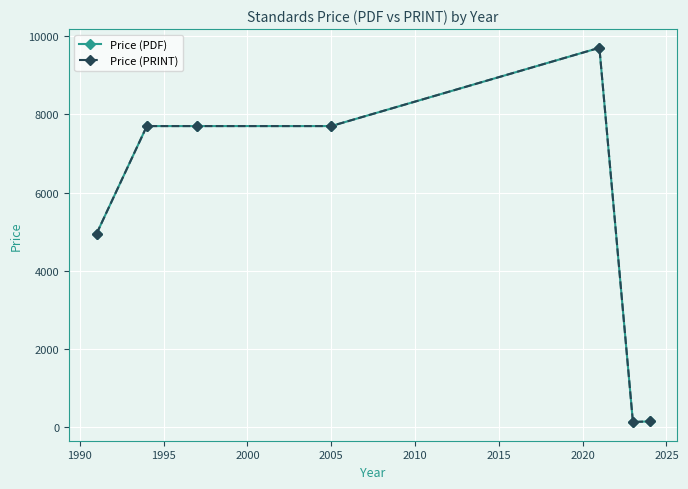

Reading right to left, what are all the values shown in this chart?

Price (PDF): 156.2	139.4	9700.0	7700.0	7700.0	7700.0	4950.0
Price (PRINT): 156.2	139.4	9700.0	7700.0	7700.0	7700.0	4950.0